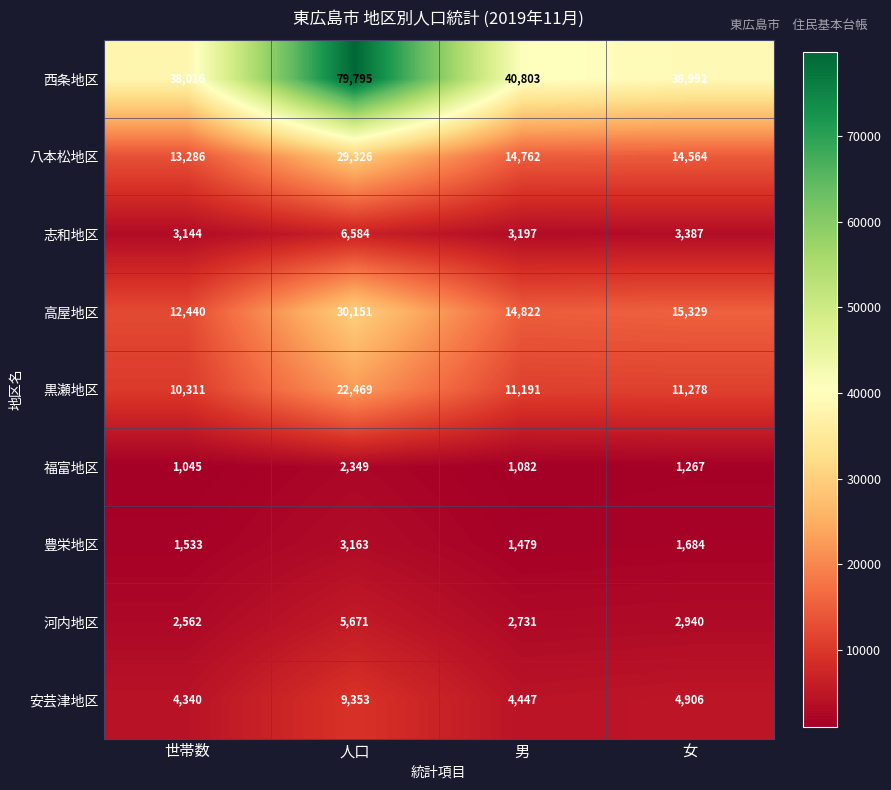

How many data points in 福富地区 are less than 1267?

2